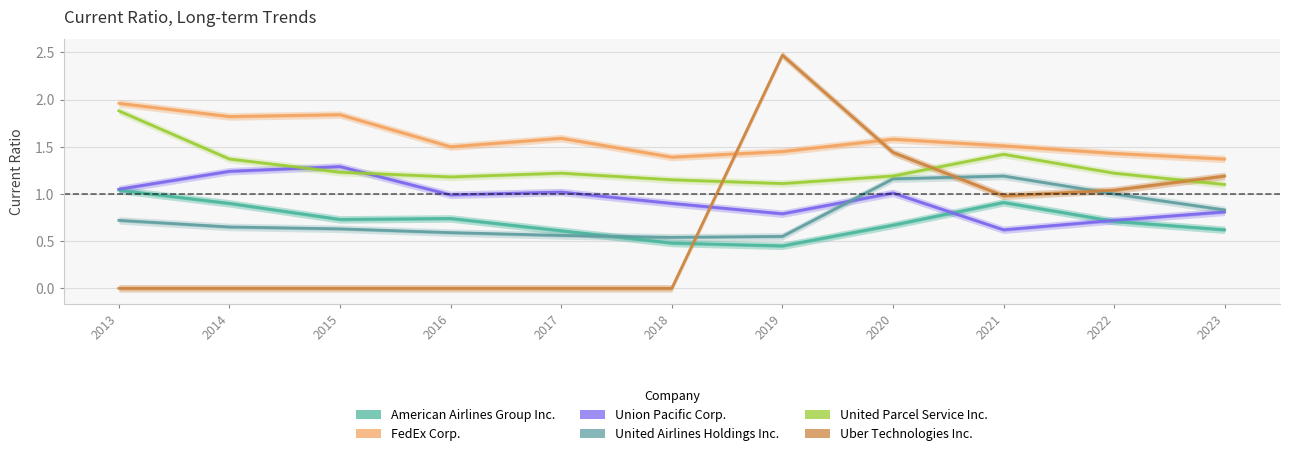

The United Parcel Service Inc. series shows 1.2 at 2020. True or false?

True